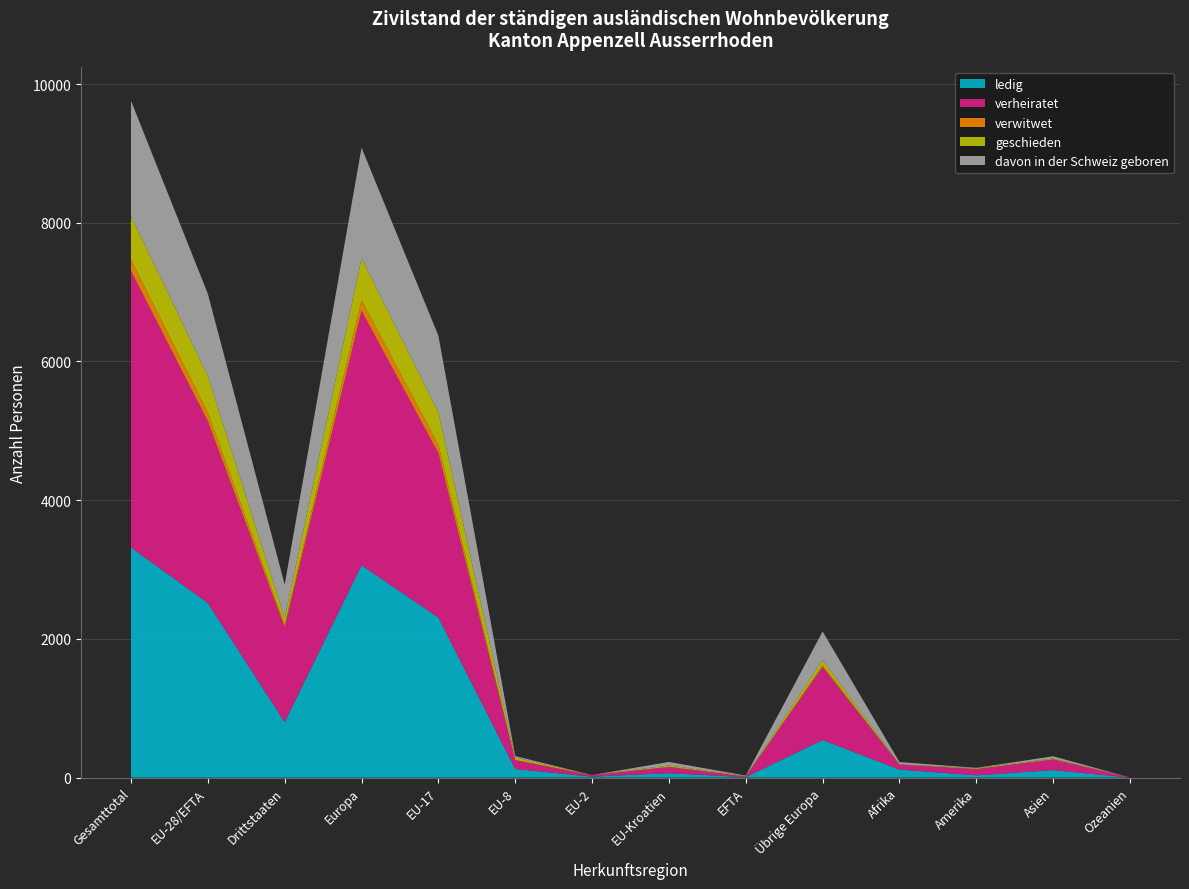

Reading left to right, list all the values displayed in this chart.

ledig: 3319	2518	801	3061	2309	124	14	64	7	543	116	33	108	0
verheiratet: 3987	2618	1369	3669	2370	128	21	88	11	1051	72	90	154	2
verwitwet: 159	126	33	155	118	3	0	5	0	29	0	1	3	0
geschieden: 629	529	100	602	469	34	2	18	6	73	5	11	11	0
davon in der Schweiz geboren: 1666	1185	481	1596	1106	22	0	51	6	411	31	6	32	0